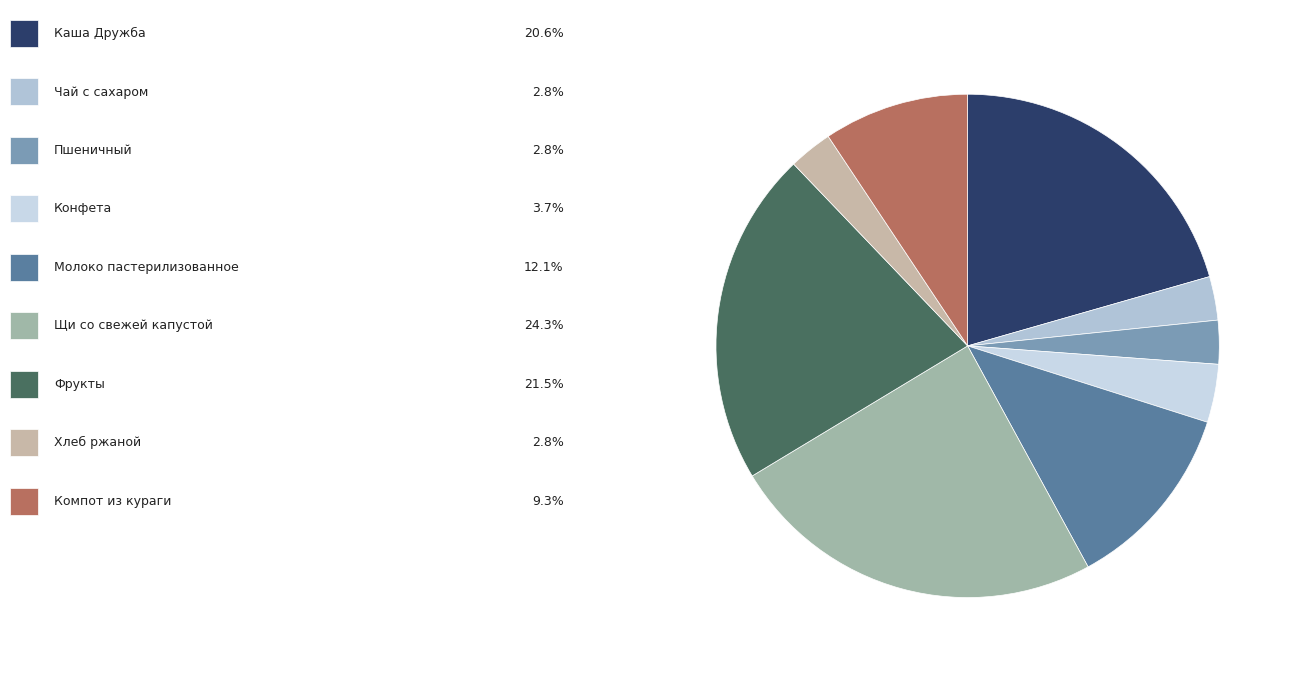

How many segments does this pie chart have?

9